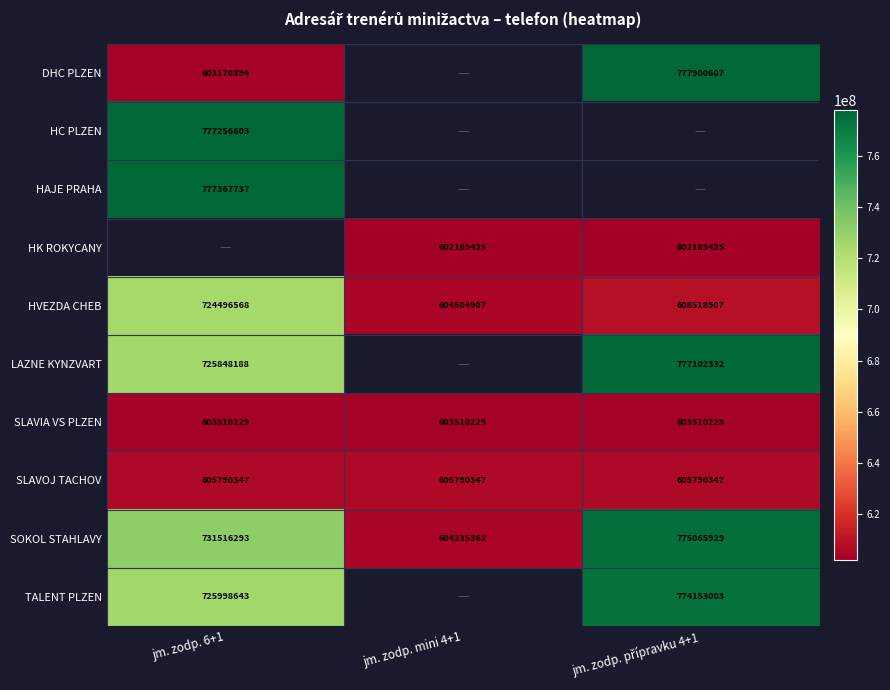

The value of HC PLZEN at jm. zodp. 6+1 is 467690779. True or false?

False